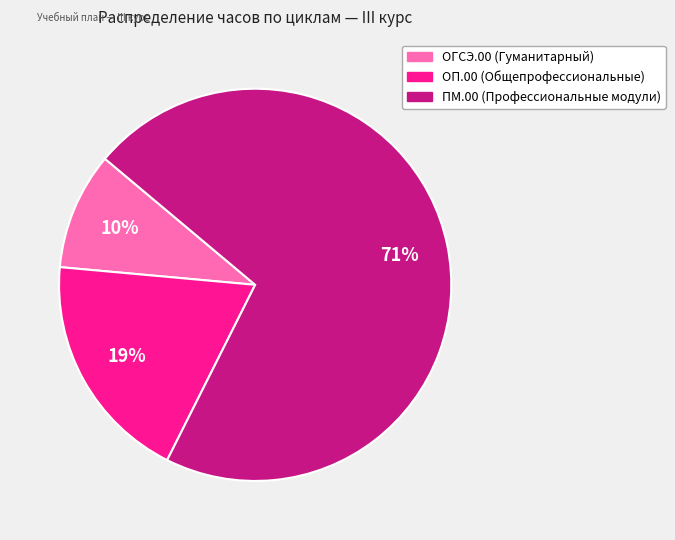

Is the sum of ОГСЭ.00 (Гуманитарный) and ПМ.00 (Профессиональные модули) greater than half?

Yes